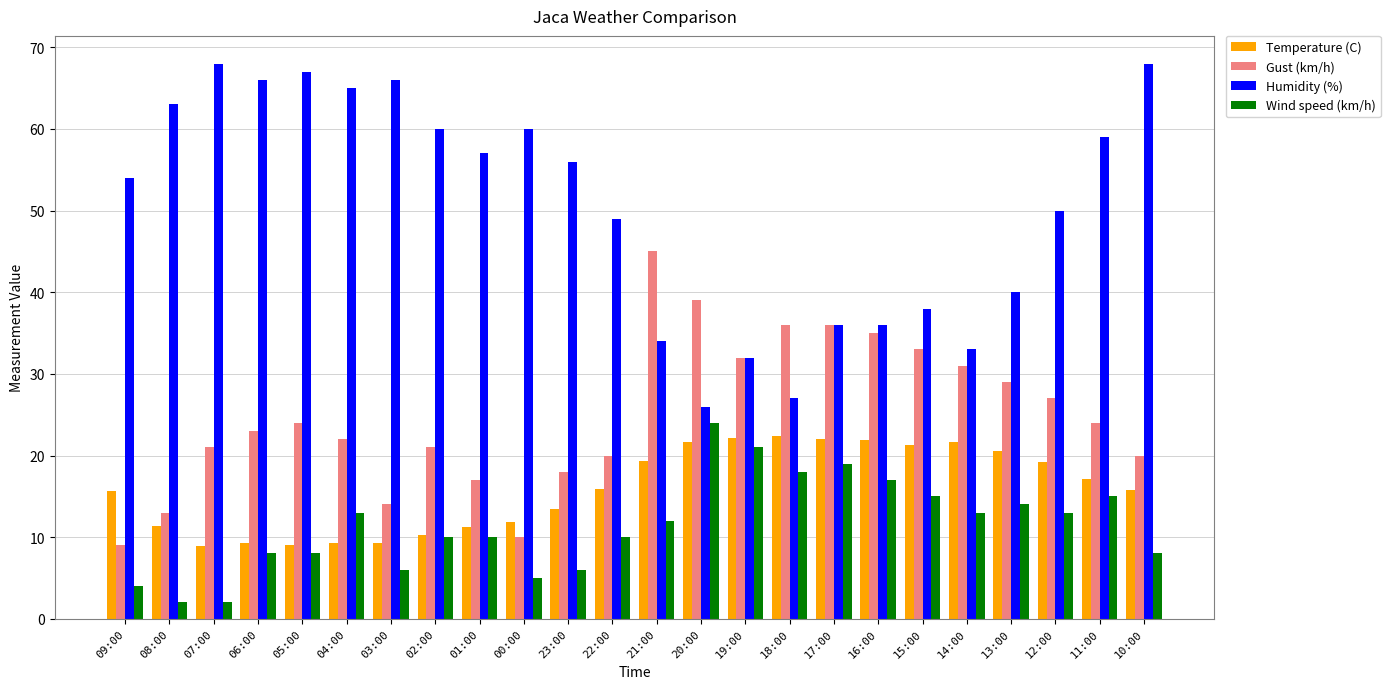

At 00:00, list the series in order from smallest to largest.

Wind speed (km/h), Gust (km/h), Temperature (C), Humidity (%)